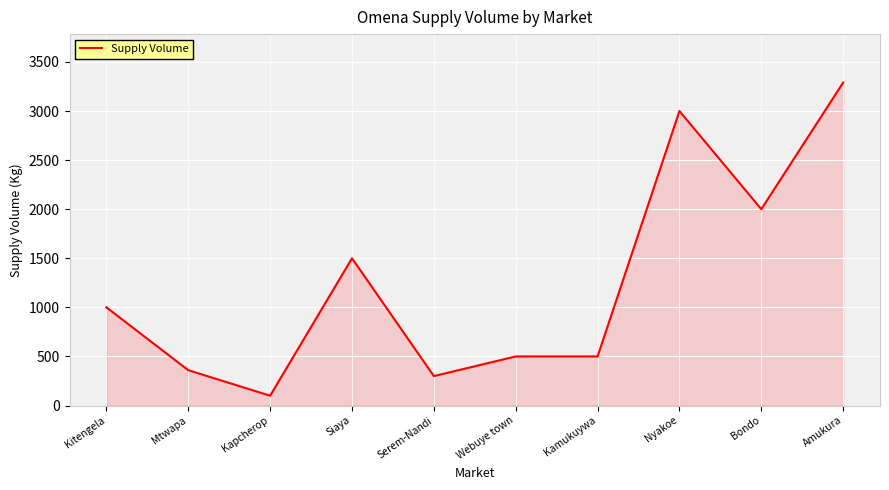

What is the average value?

1255